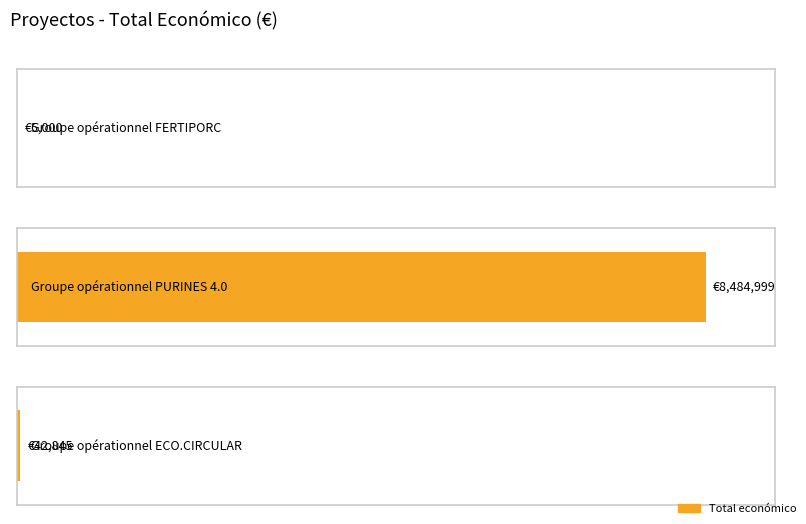

What is the greatest value displayed?

8484999